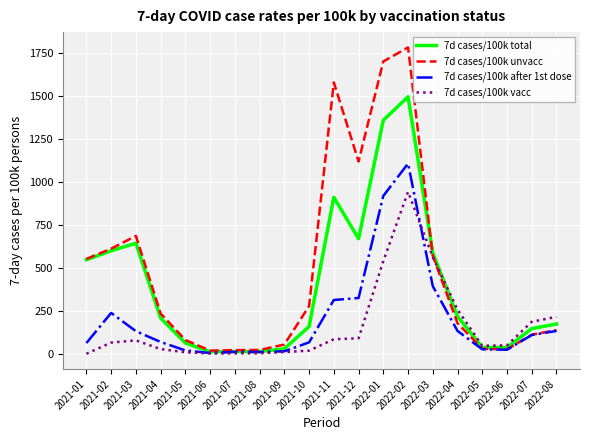

Which series has the largest total across all categories?

7d cases/100k unvacc